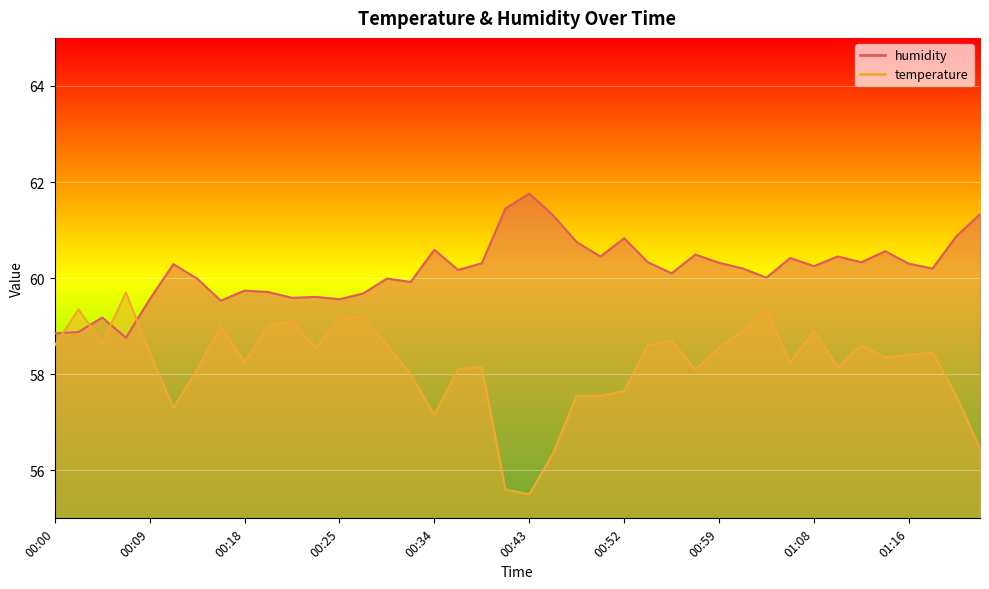

At how many categories does at least one series exceed 60?

25